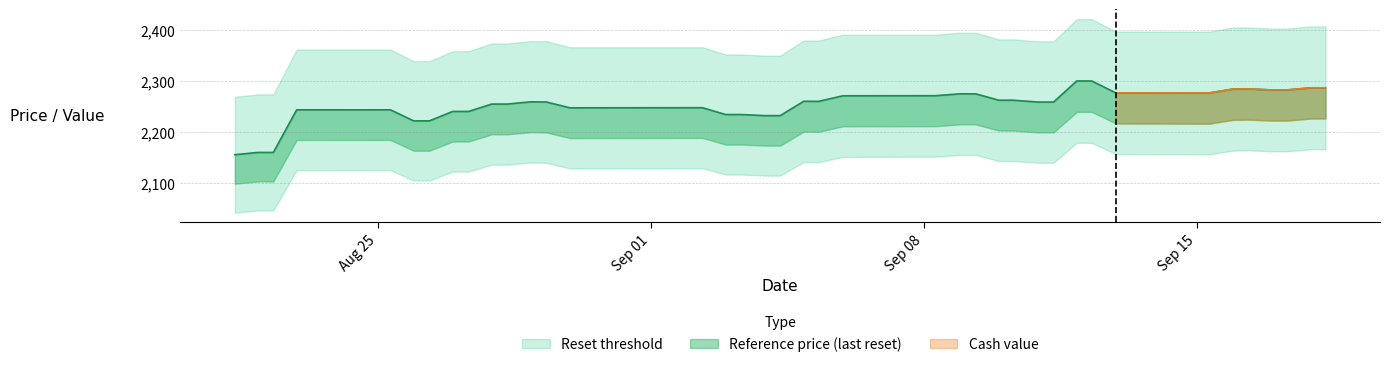

How many lines are shown in the chart?

3